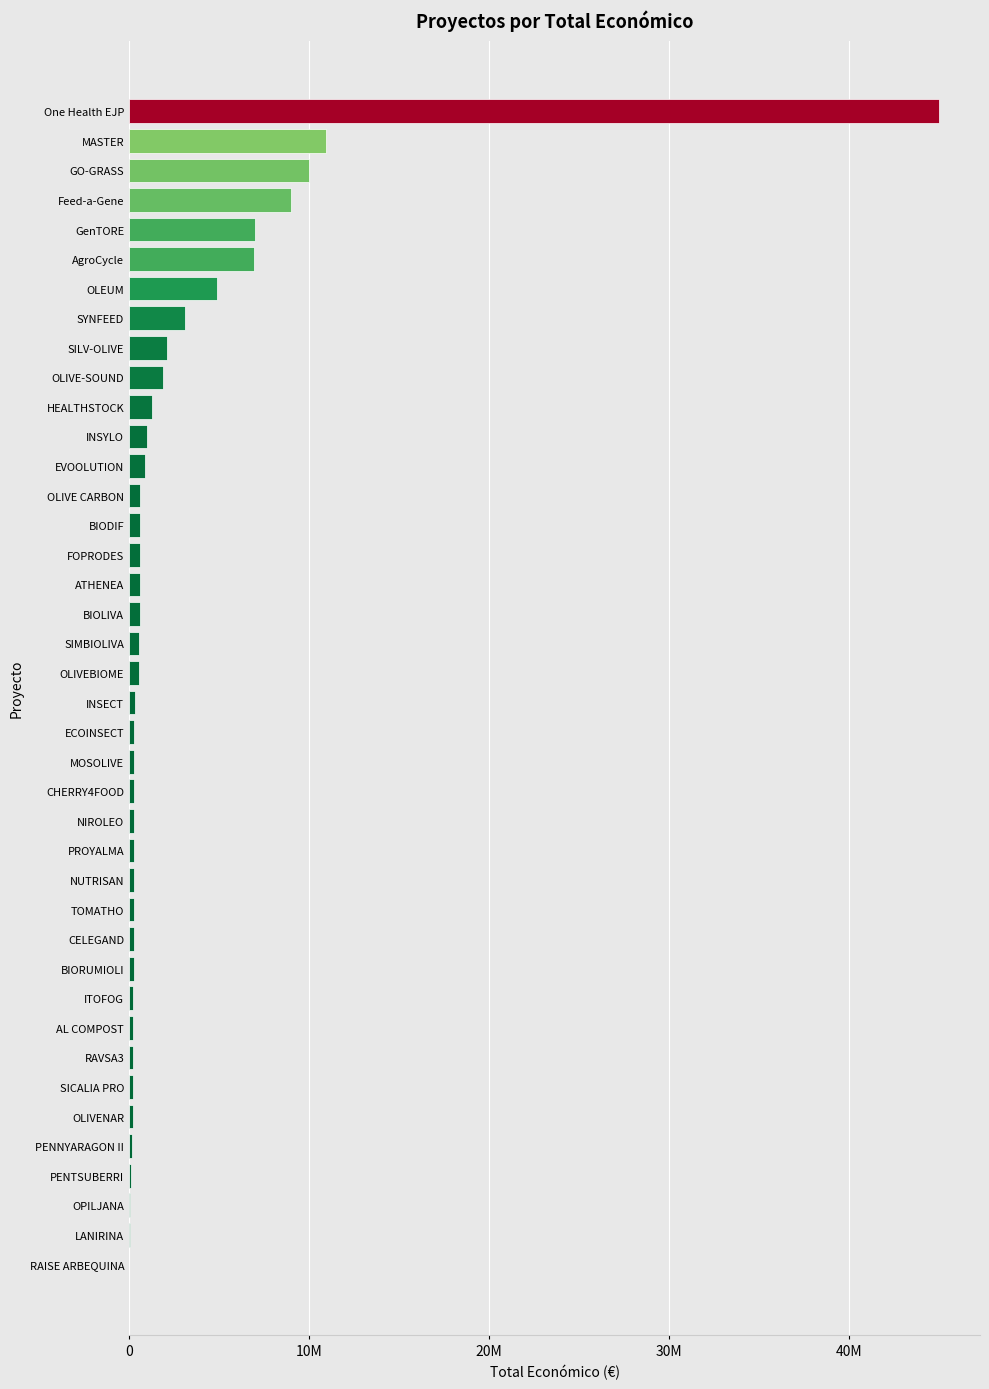

What is the difference between the maximum and minimum values?

44988999